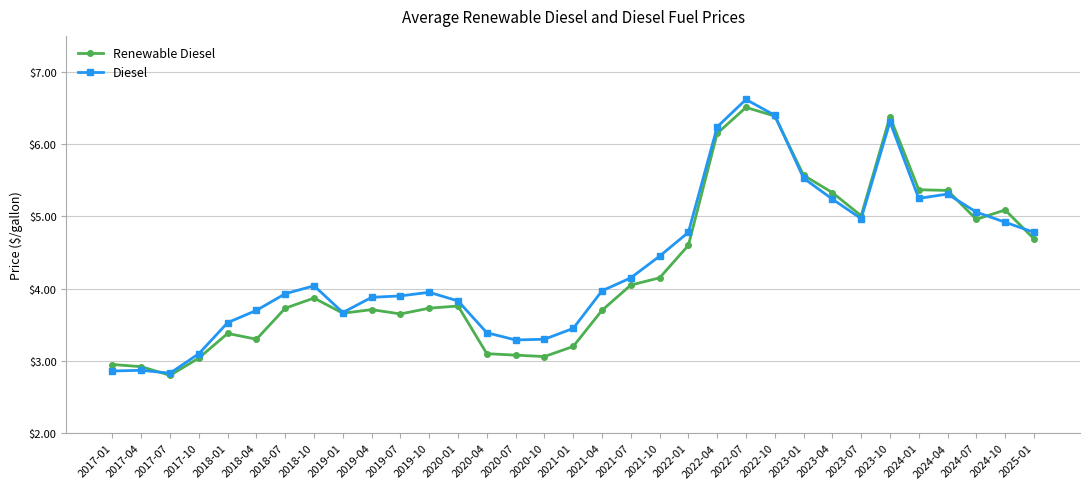

What is the sum of the Diesel values at 2024-04 and 2021-07?

9.5